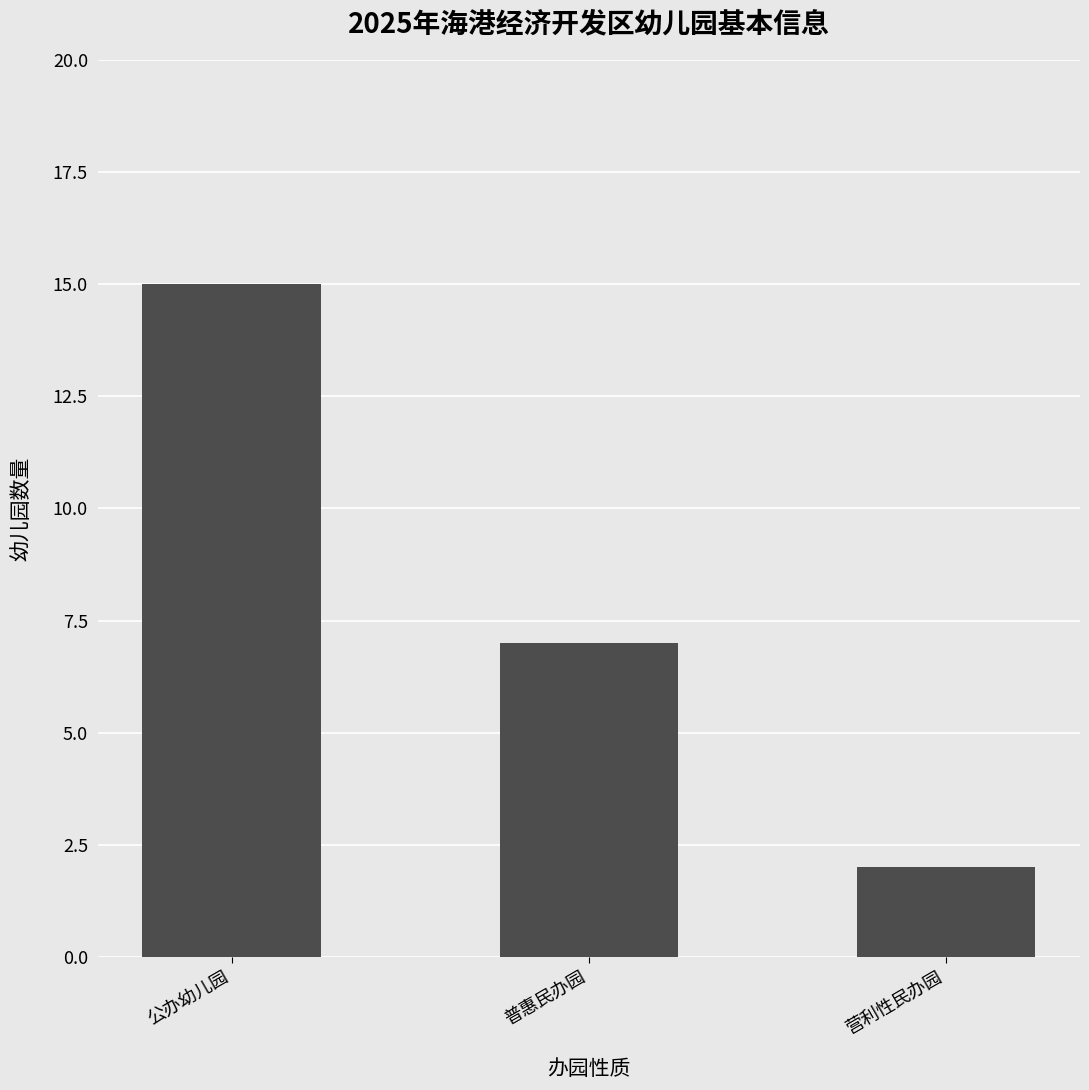

Which has a higher value, 营利性民办园 or 普惠民办园?

普惠民办园